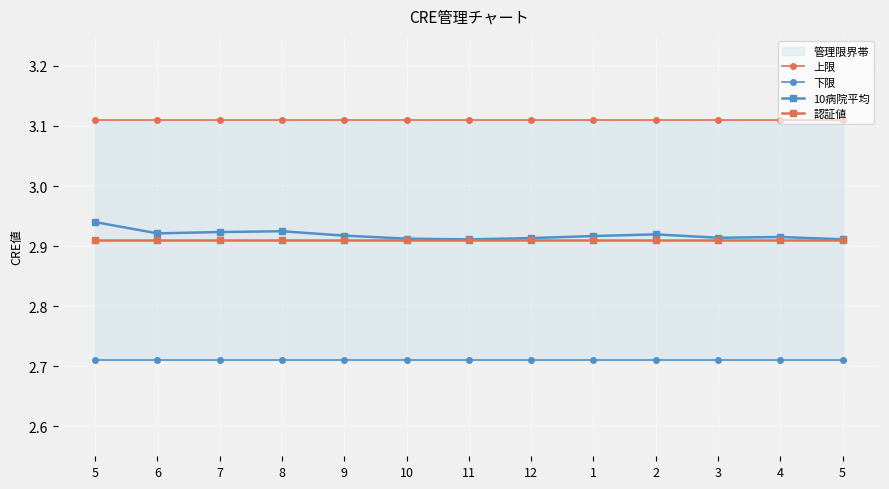

Reading left to right, list all the values displayed in this chart.

上限: 3.1	3.1	3.1	3.1	3.1	3.1	3.1	3.1	3.1	3.1	3.1	3.1	3.1
下限: 2.7	2.7	2.7	2.7	2.7	2.7	2.7	2.7	2.7	2.7	2.7	2.7	2.7
10病院平均: 2.9	2.9	2.9	2.9	2.9	2.9	2.9	2.9	2.9	2.9	2.9	2.9	2.9
認証値: 2.9	2.9	2.9	2.9	2.9	2.9	2.9	2.9	2.9	2.9	2.9	2.9	2.9